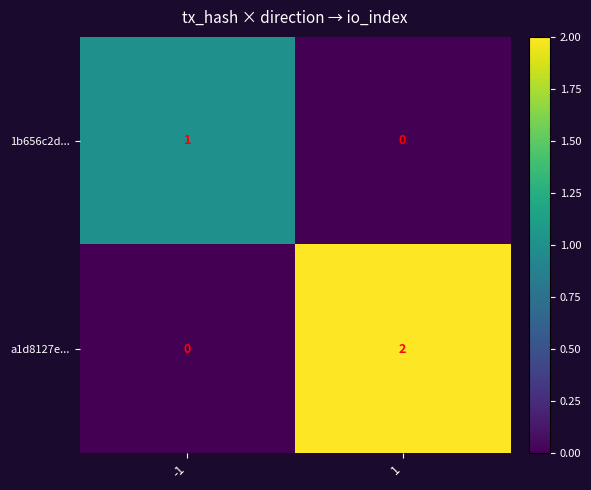

Rank the series by their maximum value, from highest to lowest.

a1d8127e..., 1b656c2d...